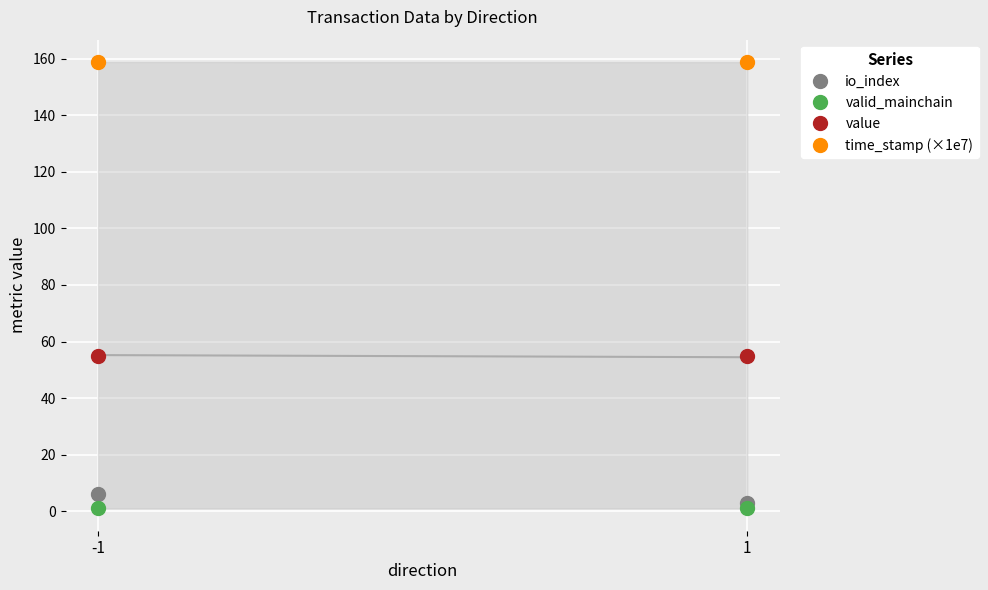

Reading left to right, extract all data points from this chart.

io_index: 6.0	3.0
valid_mainchain: 1.0	1.0
value: 55.0	55.0
time_stamp (×1e7): 158.8	158.8